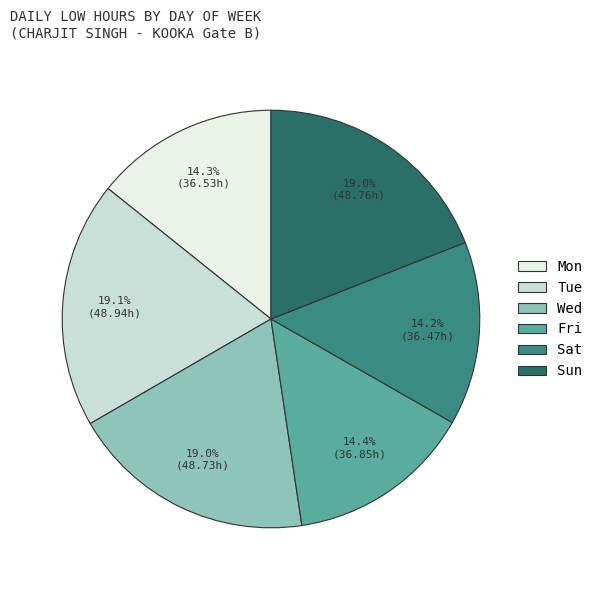

How many segments does this pie chart have?

6